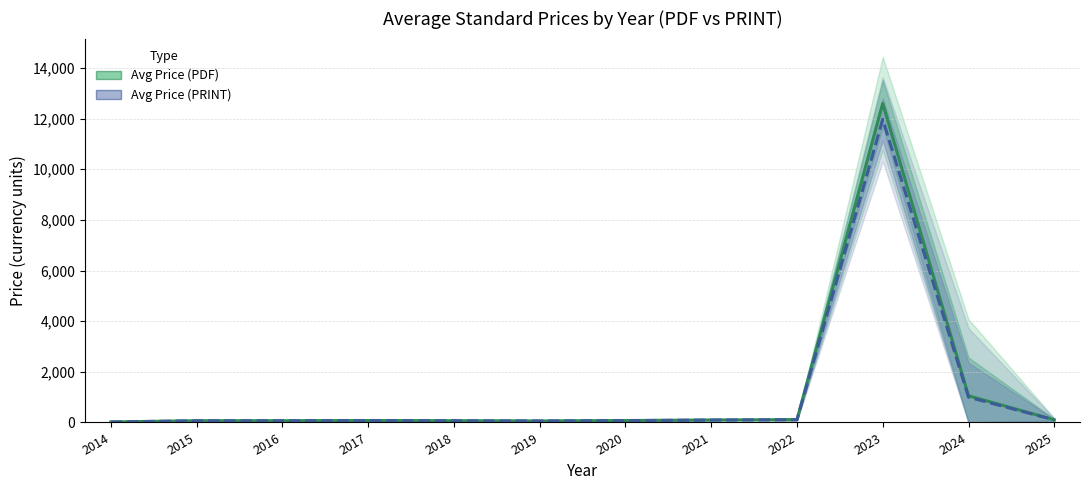

What is the lowest value of the Avg Price (PDF) series?

20.0